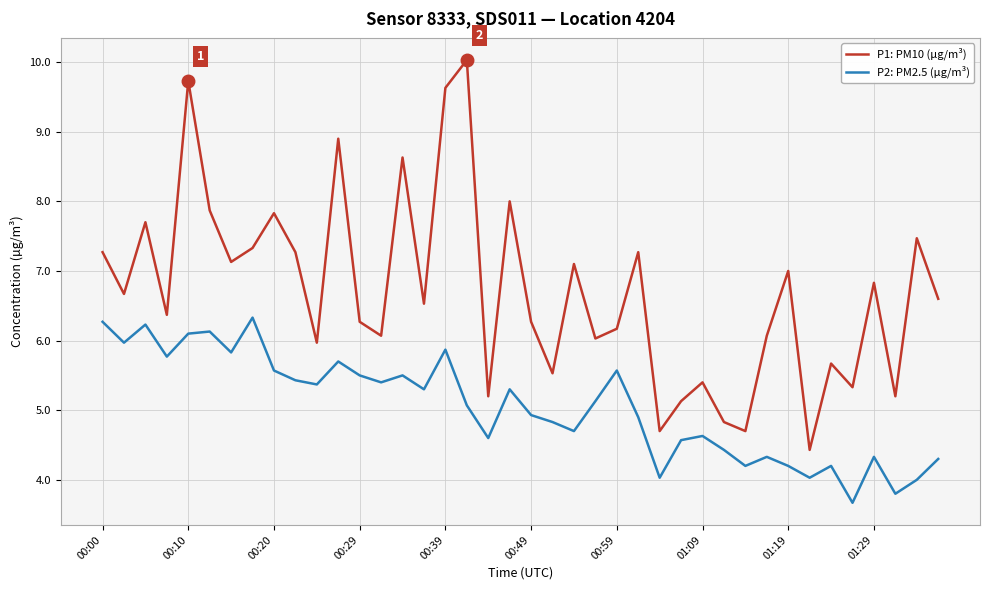

True or false: P1: PM10 (µg/m³) has more than 1 interior local peaks.

True